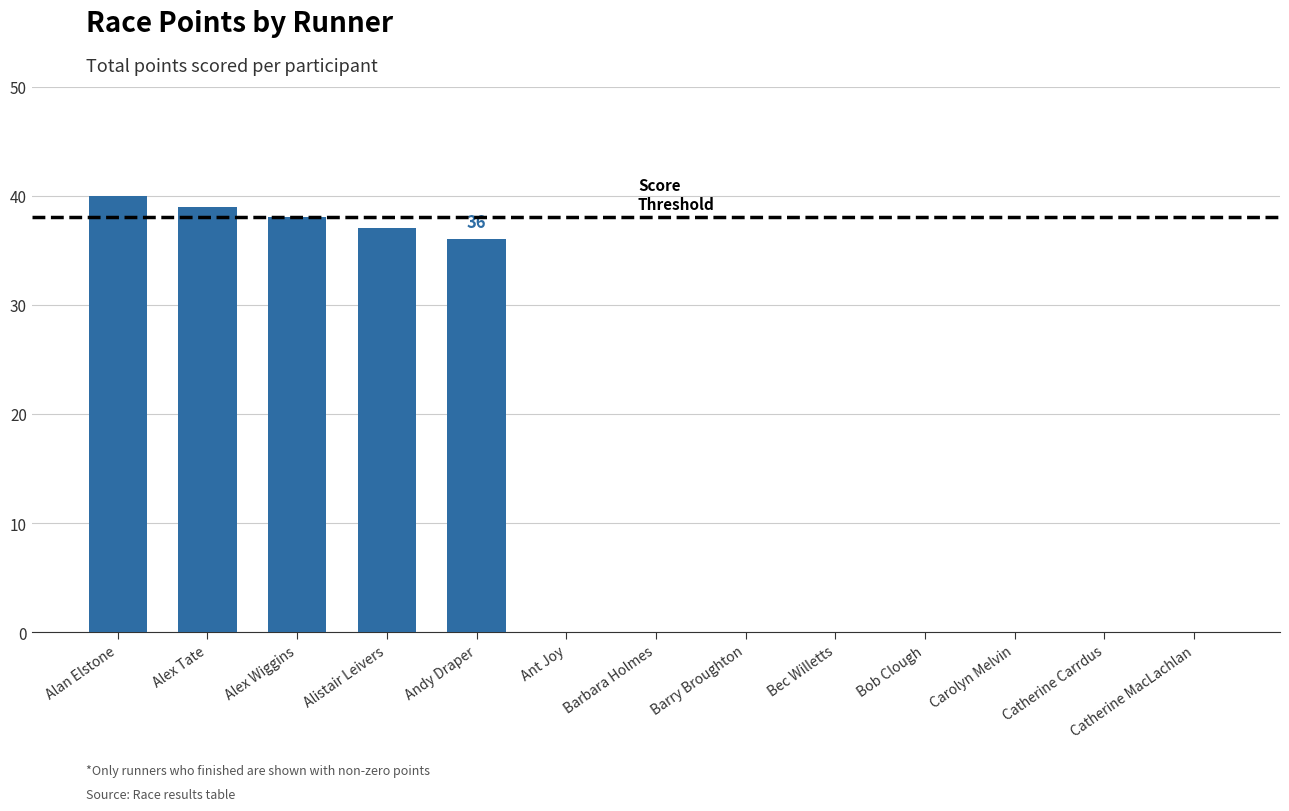

What is the greatest value displayed?

40